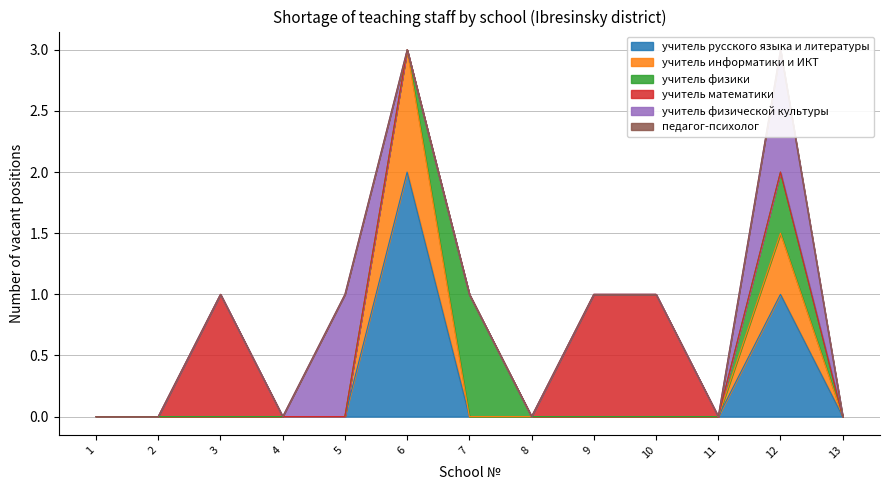

Is the value of учитель русского языка и литературы at 11 greater than the value of педагог-психолог at 11?

No